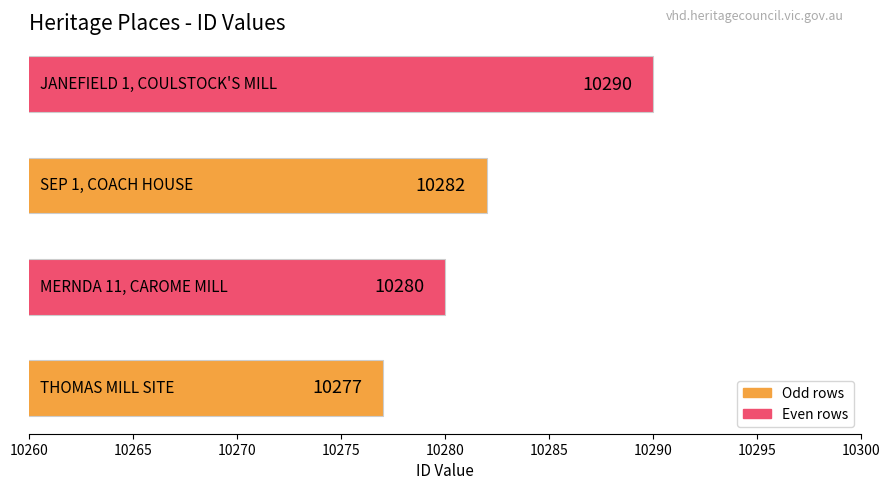

Are the bars horizontal?

Yes